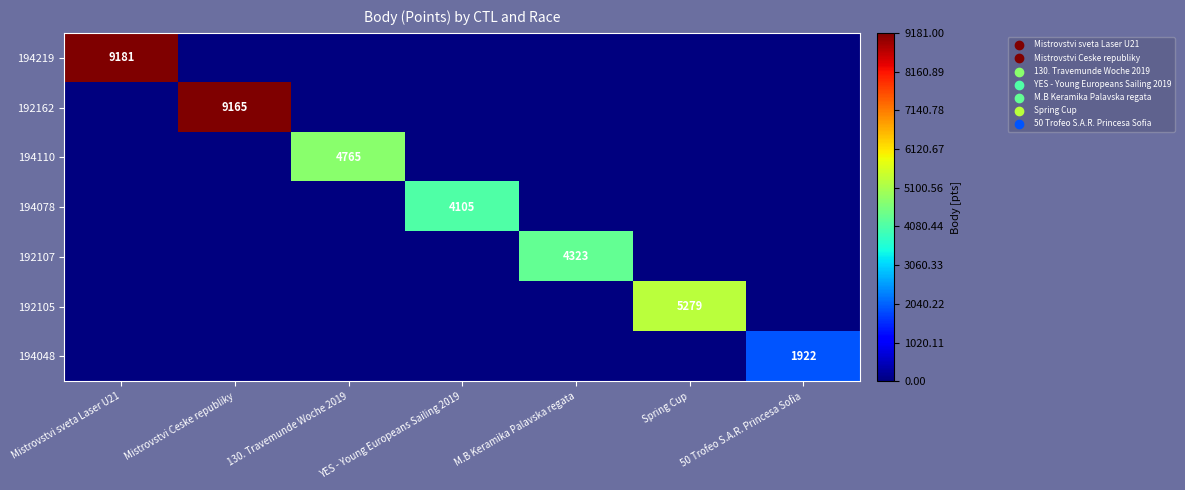

What is the maximum value for 194110?

4765